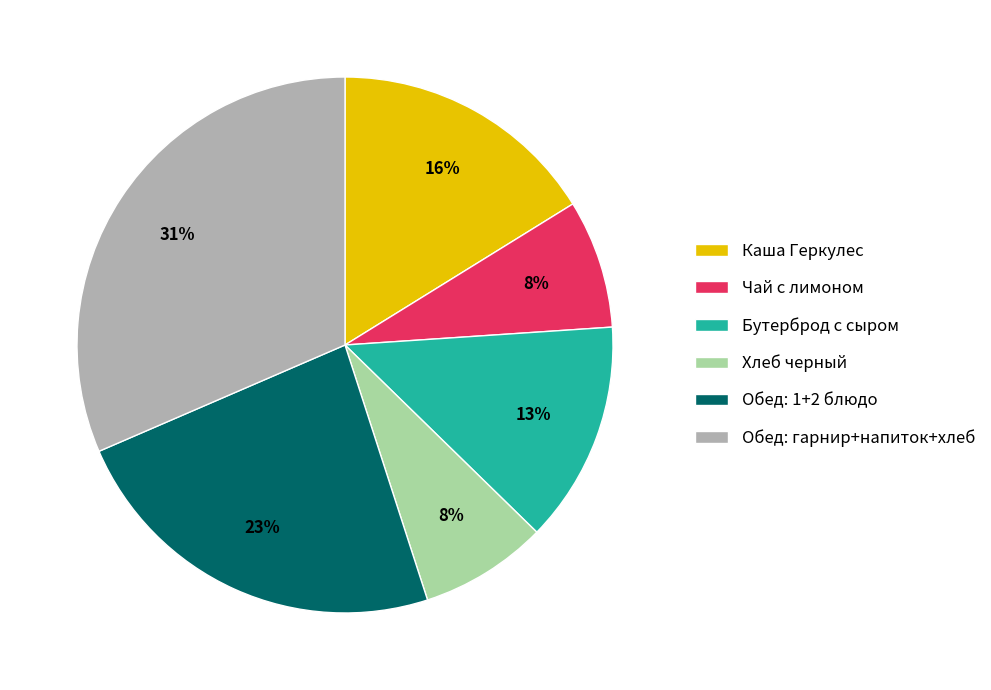

What is the ratio of the value at Обед: гарнир+напиток+хлеб to the value at Каша Геркулес?

1.9